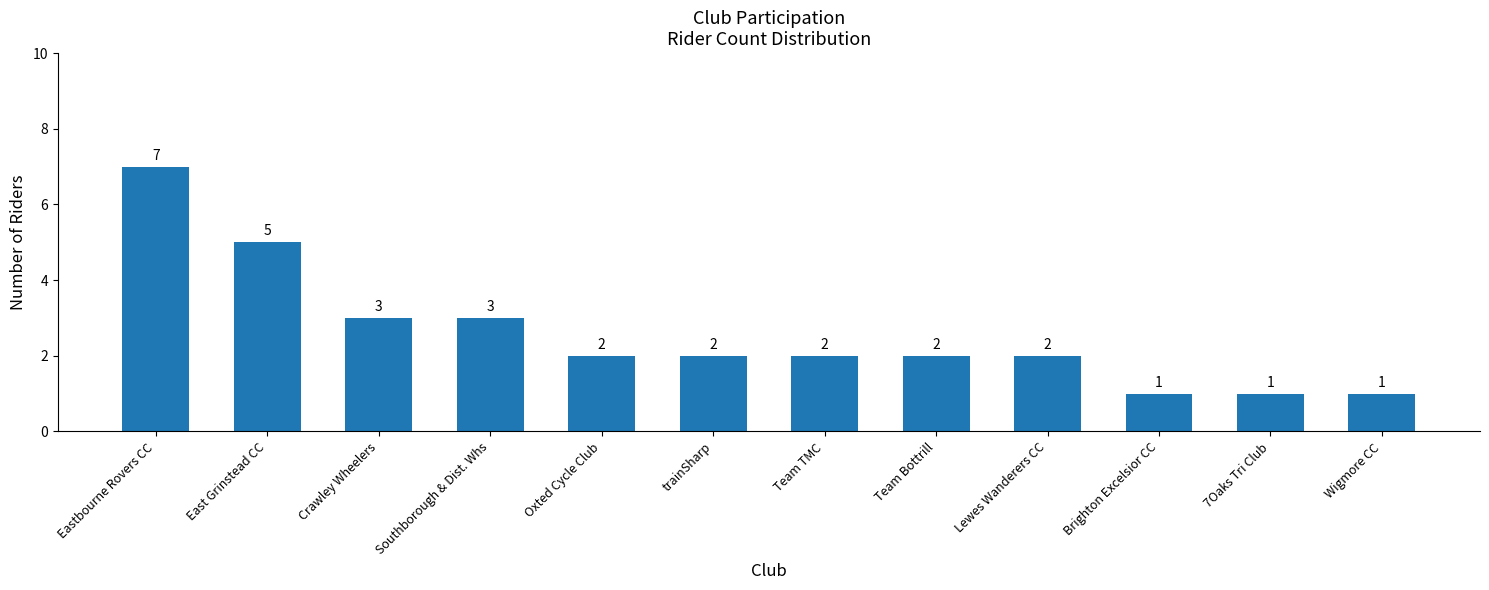

Reading left to right, list all the values displayed in this chart.

Eastbourne Rovers CC=7	East Grinstead CC=5	Crawley Wheelers=3	Southborough & Dist. Whs=3	Oxted Cycle Club=2	trainSharp=2	Team TMC=2	Team Bottrill=2	Lewes Wanderers CC=2	Brighton Excelsior CC=1	7Oaks Tri Club=1	Wigmore CC=1